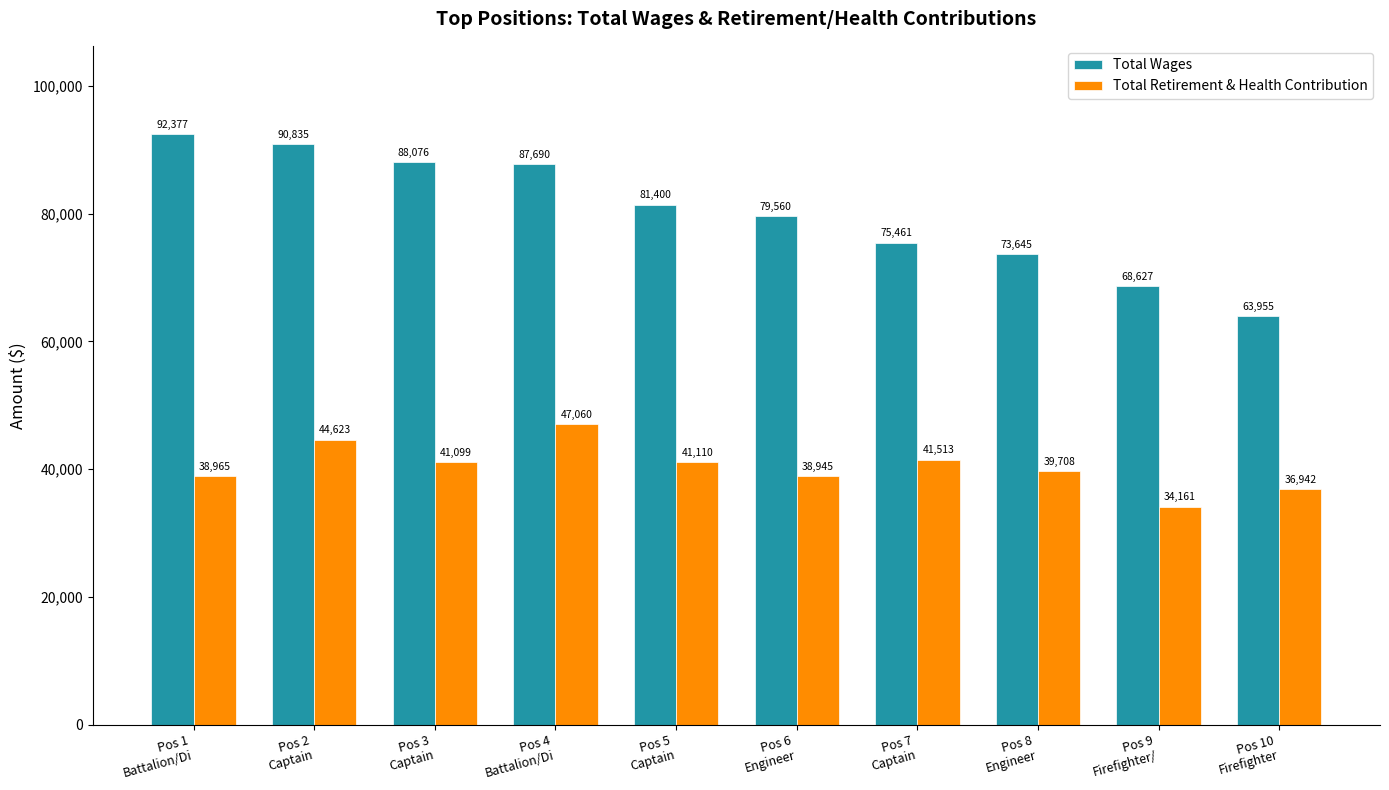

Which category has the lowest value across all series?

Pos 9
Firefighter/